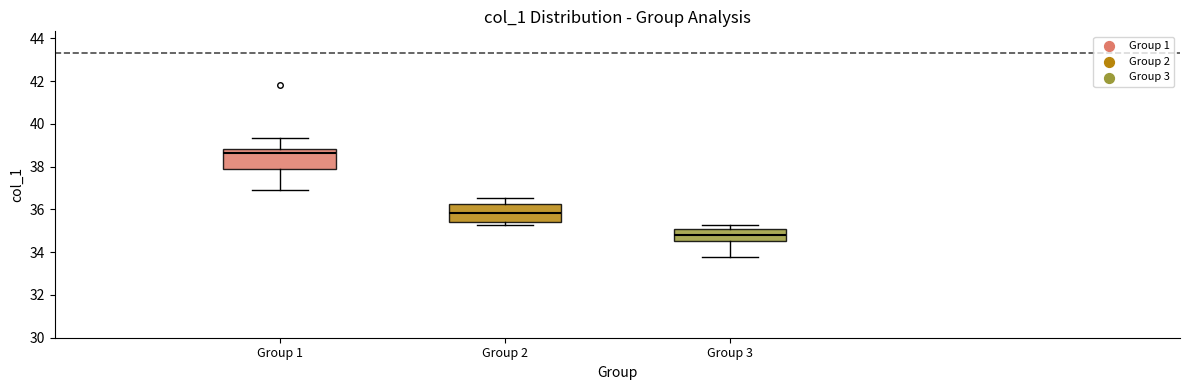

Reading left to right, transcribe this box plot: for each box, give where its median line is, the range the box spans, and where its two whiskers end, as read against the y-axis. The values are not printed on the chart, so give them approximately, as read against the axis.

Group 1: median 38.6, box 37.8 to 38.8, whiskers 37.0 to 39.4
Group 2: median 35.8, box 35.4 to 36.2, whiskers 35.2 to 36.6
Group 3: median 34.8, box 34.6 to 35.0, whiskers 33.8 to 35.2